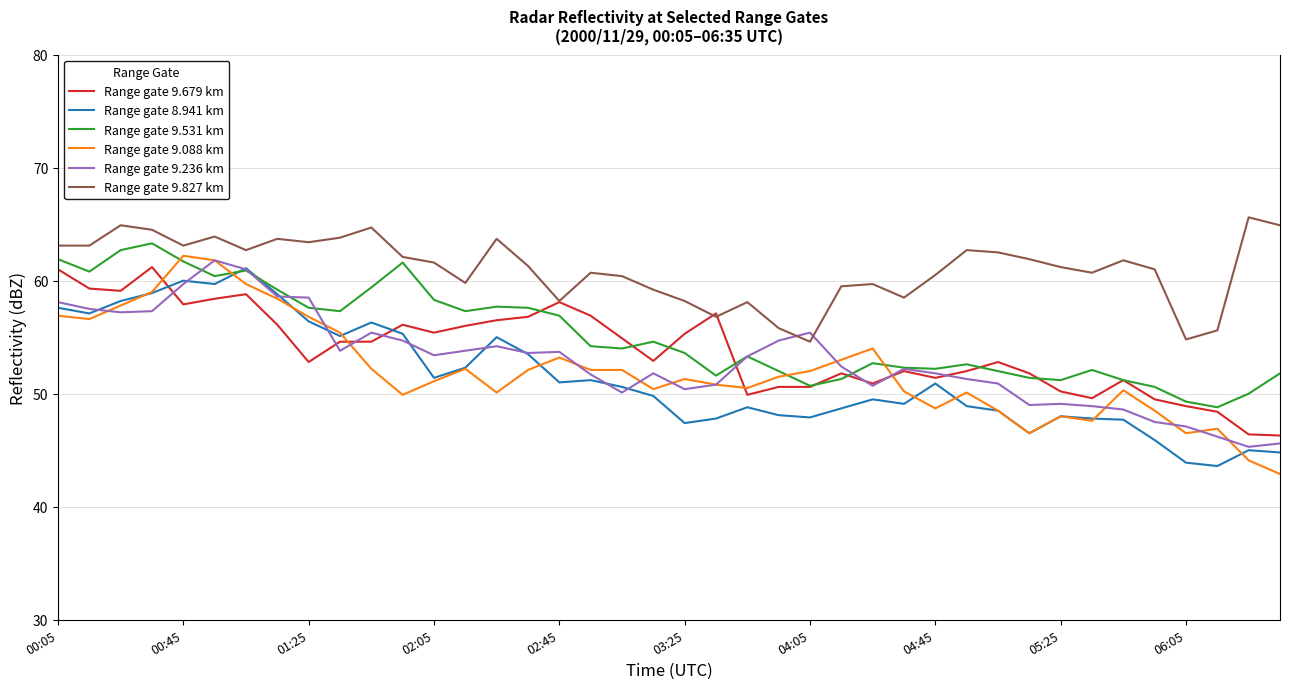

True or false: Range gate 9.827 km and Range gate 8.941 km intersect in this chart.

False